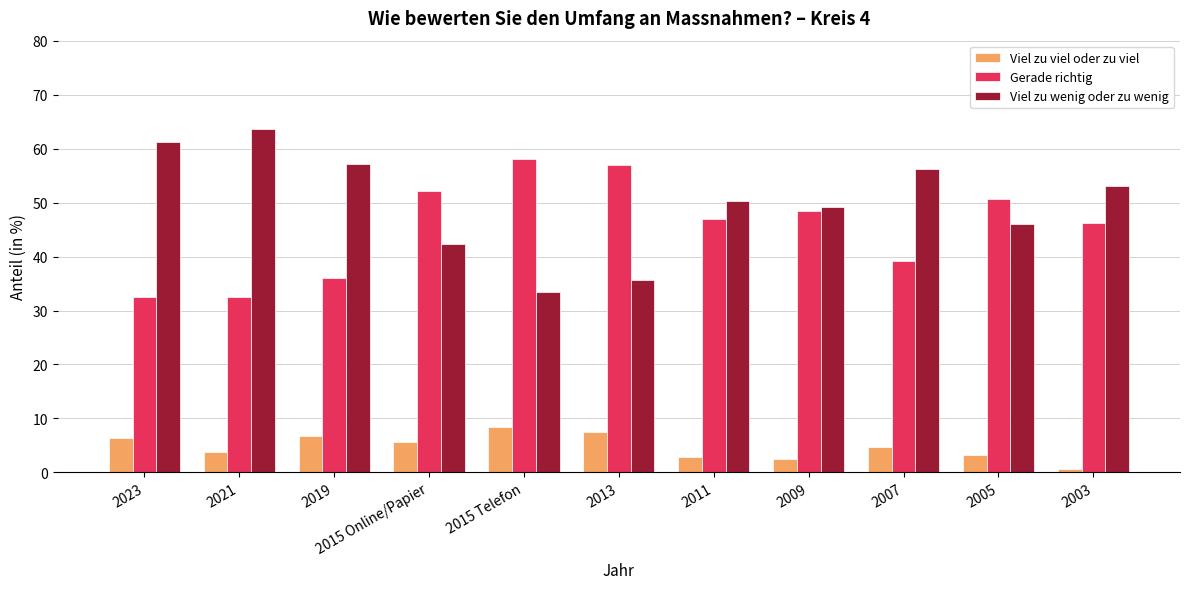

Reading left to right, extract all data points from this chart.

Viel zu viel oder zu viel: 2023=6.3	2021=3.8	2019=6.7	2015 Online/Papier=5.7	2015 Telefon=8.5	2013=7.4	2011=2.9	2009=2.5	2007=4.7	2005=3.3	2003=0.6
Gerade richtig: 2023=32.5	2021=32.5	2019=36.1	2015 Online/Papier=52.1	2015 Telefon=58.1	2013=56.9	2011=46.9	2009=48.4	2007=39.1	2005=50.7	2003=46.3
Viel zu wenig oder zu wenig: 2023=61.2	2021=63.6	2019=57.2	2015 Online/Papier=42.3	2015 Telefon=33.5	2013=35.7	2011=50.2	2009=49.2	2007=56.2	2005=46.0	2003=53.1